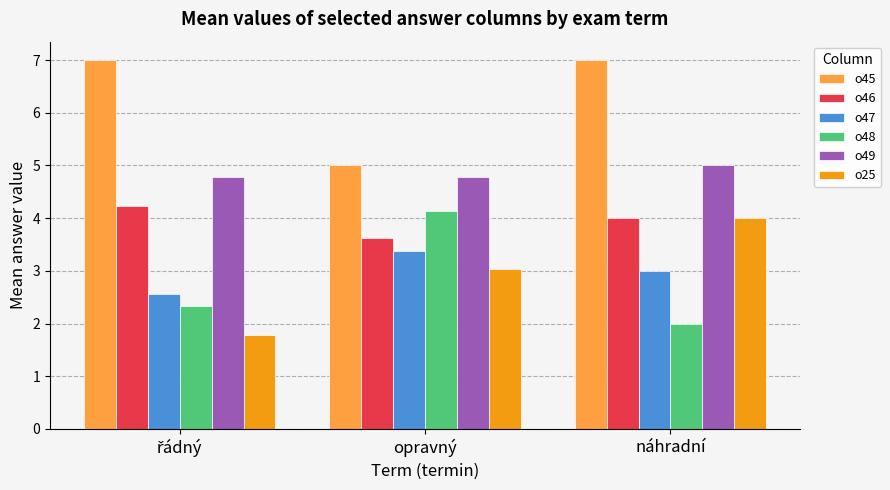

At how many categories does at least one series exceed 3?

3